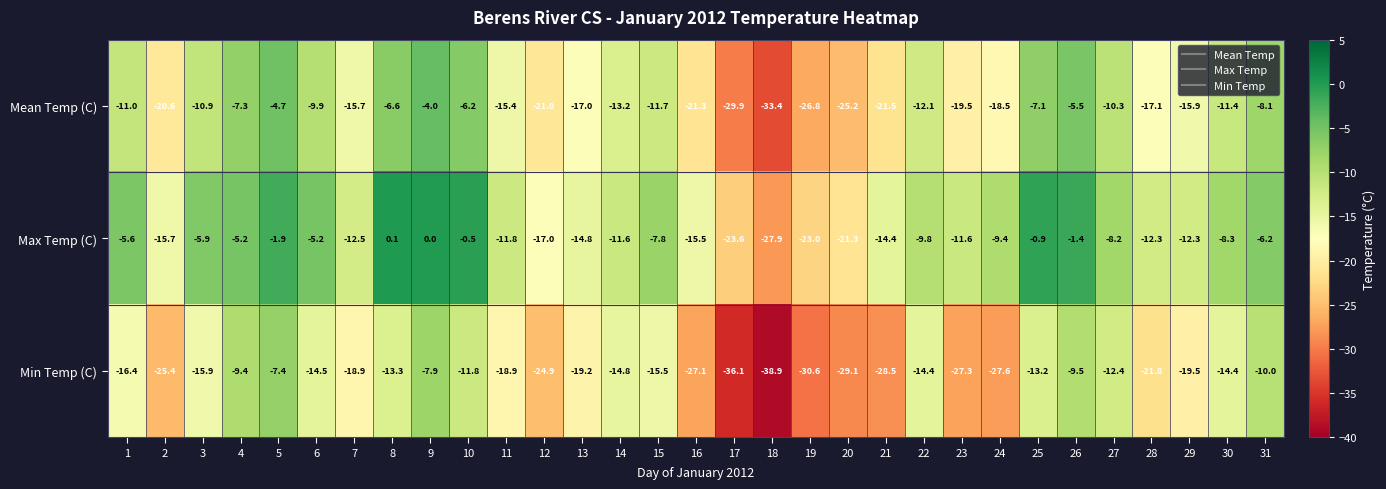

Which category has the highest value across all series?

8